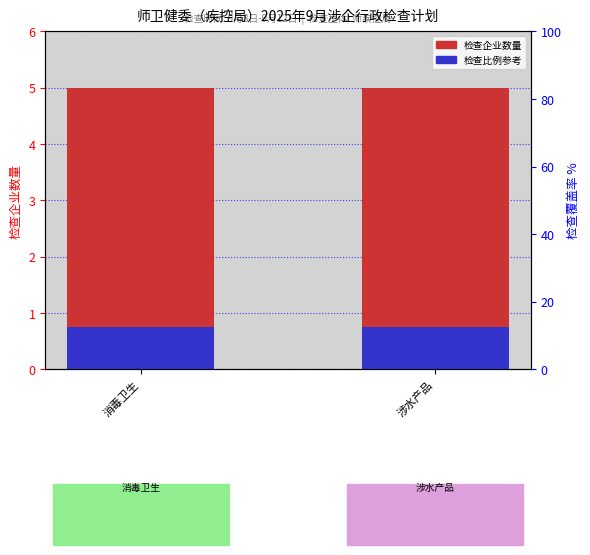

At which label is 企业数量（消毒卫生） closest to 5?

消毒卫生